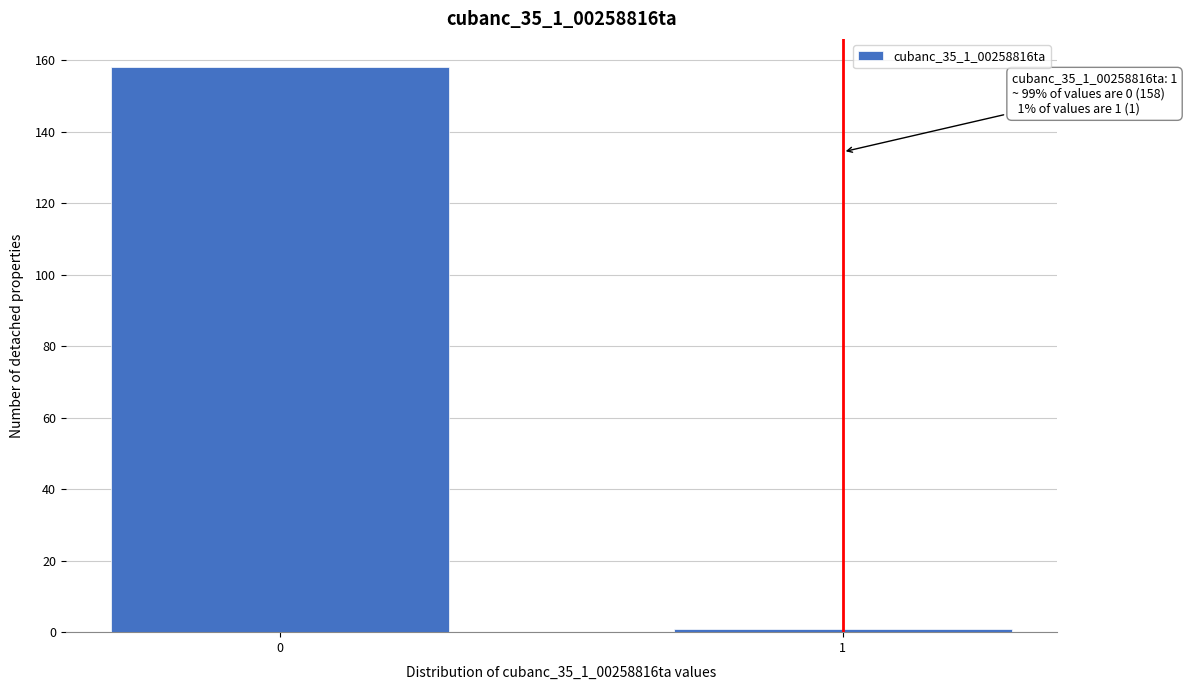

Reading right to left, list all the values displayed in this chart.

1=1	0=158